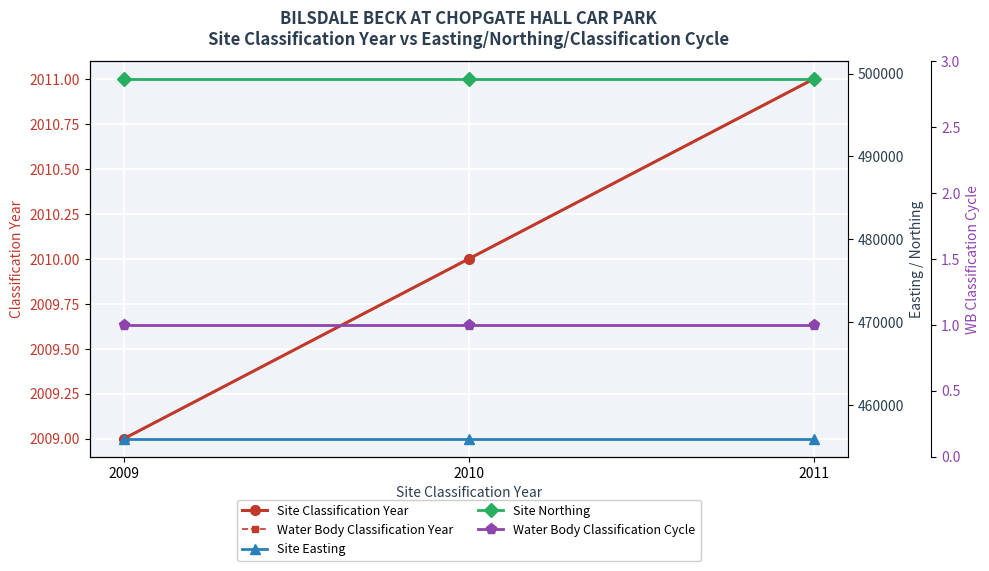

Reading left to right, list all the values displayed in this chart.

Site Classification Year: 2009=2009	2010=2010	2011=2011
Water Body Classification Year: 2009=2009	2010=2010	2011=2011
Site Easting: 2009=455905	2010=455905	2011=455905
Site Northing: 2009=499340	2010=499340	2011=499340
Water Body Classification Cycle: 2009=1	2010=1	2011=1